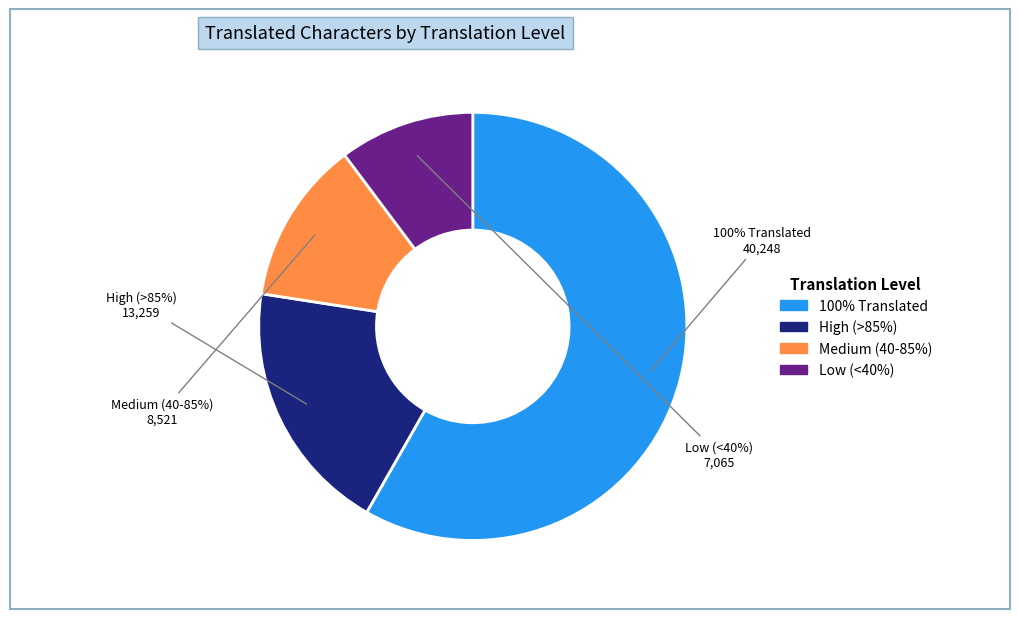

True or false: French accounts for 23% of the total.

False